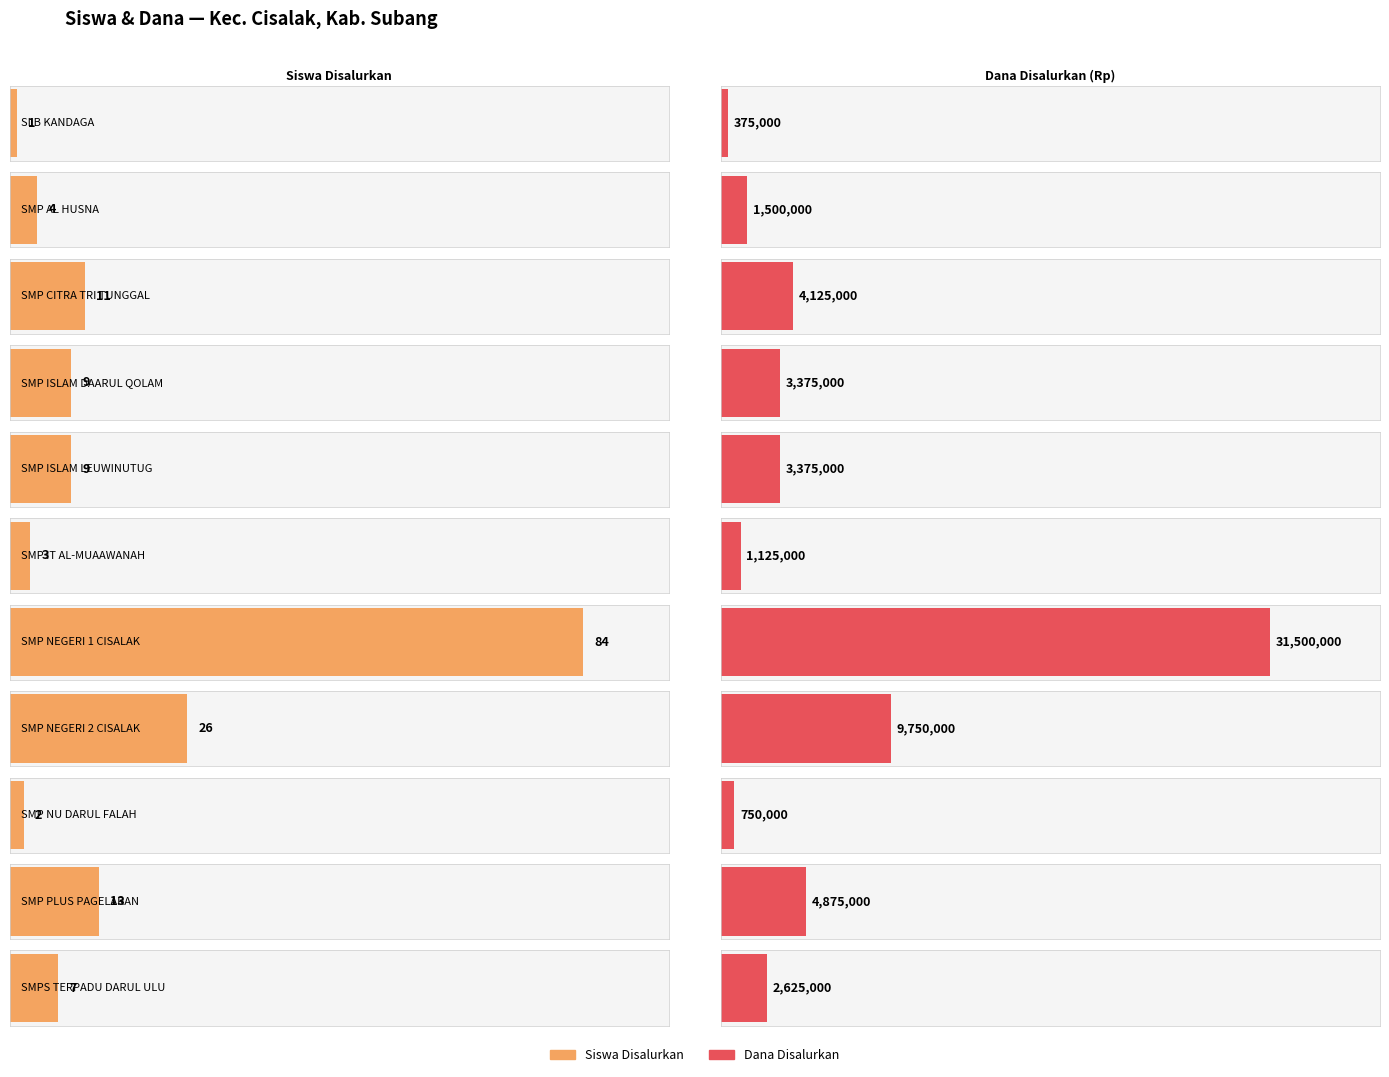

Rank the categories by Pemberian (Siswa) value from lowest to highest.

SLB KANDAGA, SMP NU DARUL FALAH, SMP IT AL-MUAAWANAH, SMP AL HUSNA, SMPS TERPADU DARUL ULUUM, SMP ISLAM DAARUL QOLAM, SMP ISLAM LEUWINUTUG, SMP CITRA TRI TUNGGAL, SMP PLUS PAGELARAN, SMP NEGERI 2 CISALAK, SMP NEGERI 1 CISALAK